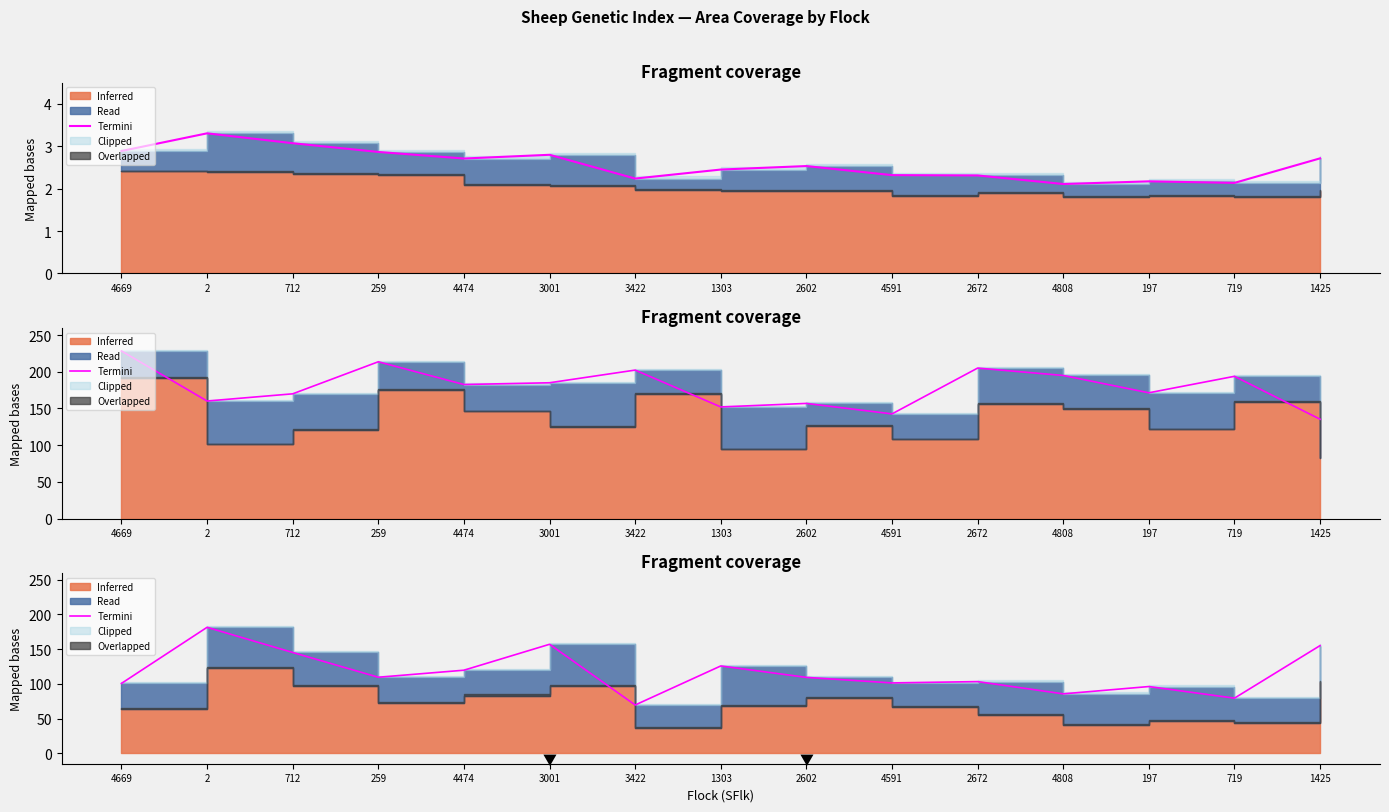

What position from the right is 197?

3